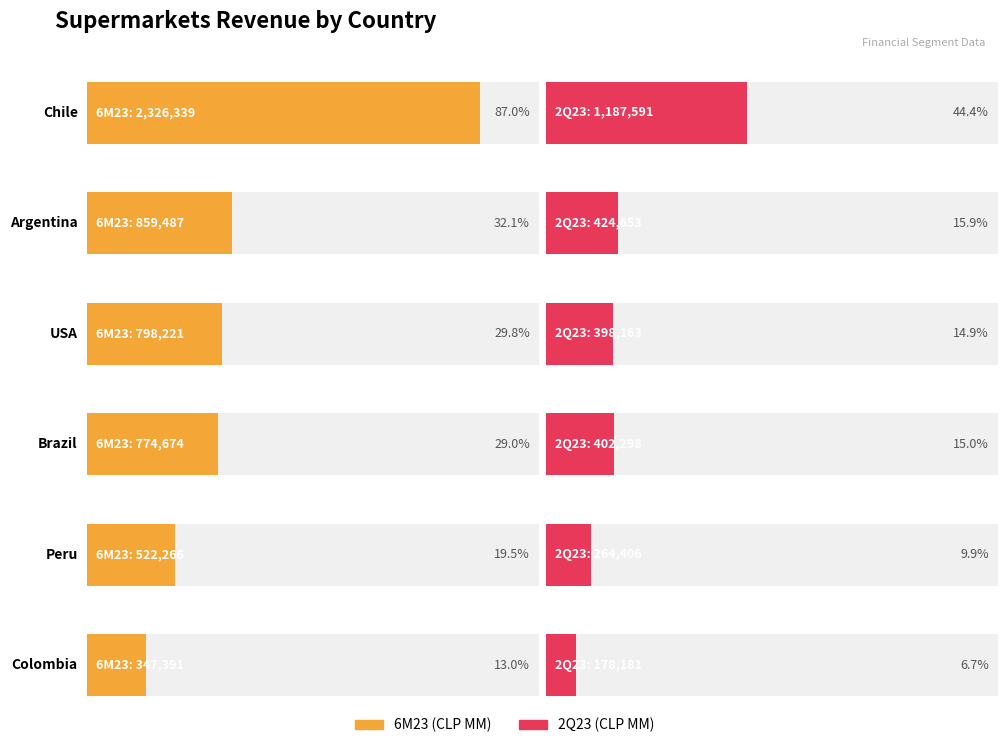

Is it true that 6M23 (CLP MM) equals 1258754.8 at USA?

False